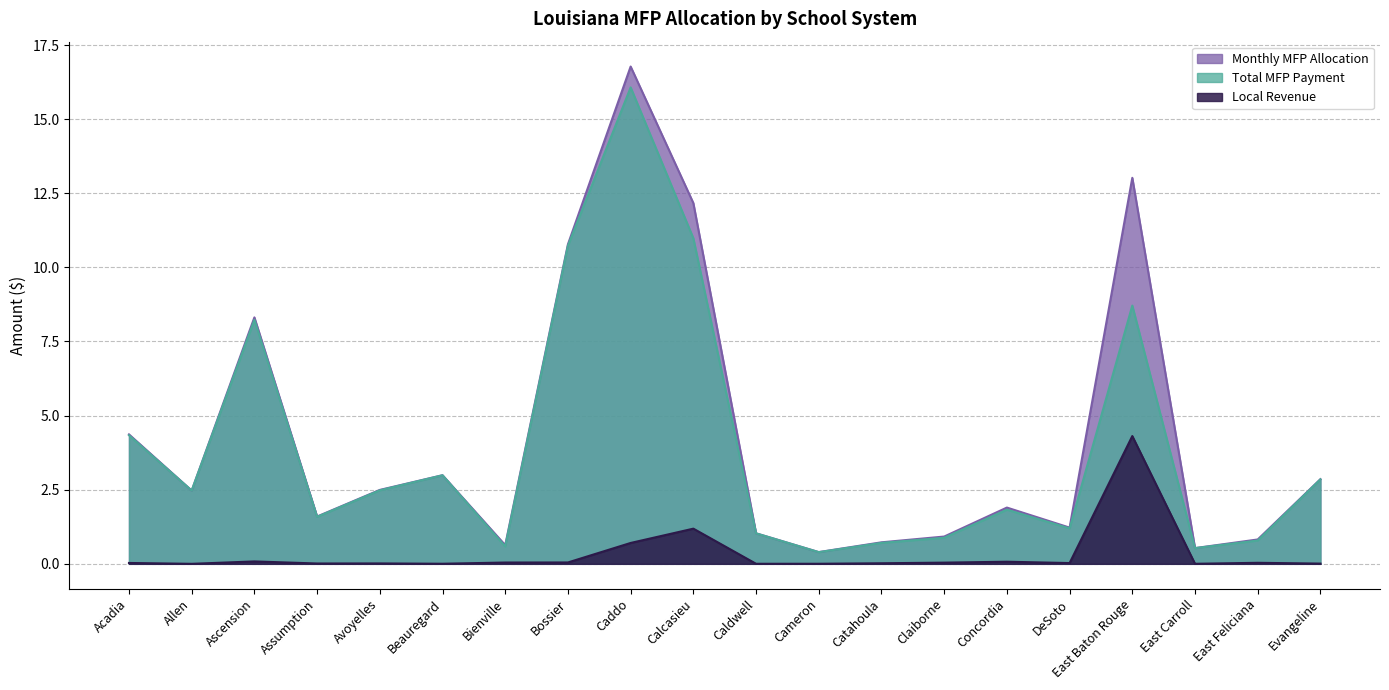

Reading left to right, transcribe all the data shown in this chart.

Monthly MFP Allocation: 4.4	2.5	8.3	1.6	2.5	3.0	0.6	10.8	16.8	12.2	1.0	0.4	0.7	0.9	1.9	1.2	13.0	0.5	0.8	2.9
Local Revenue: 0.0	0.0	0.1	0.0	0.0	0.0	0.0	0.0	0.7	1.2	0.0	0.0	0.0	0.0	0.1	0.0	4.3	0.0	0.0	0.0
Total MFP Payment: 4.3	2.5	8.2	1.6	2.5	3.0	0.6	10.7	16.1	11.0	1.0	0.4	0.7	0.9	1.8	1.2	8.7	0.5	0.8	2.8